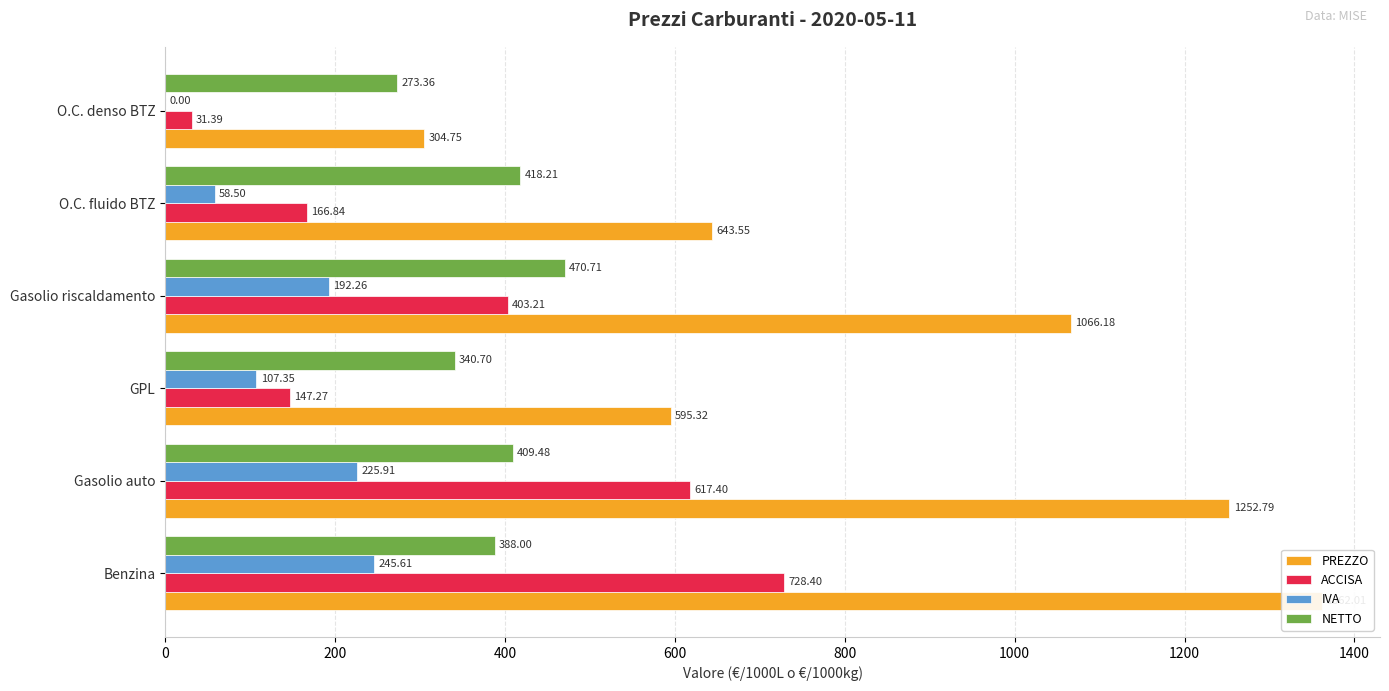

What is the sum of all NETTO values?

2300.5